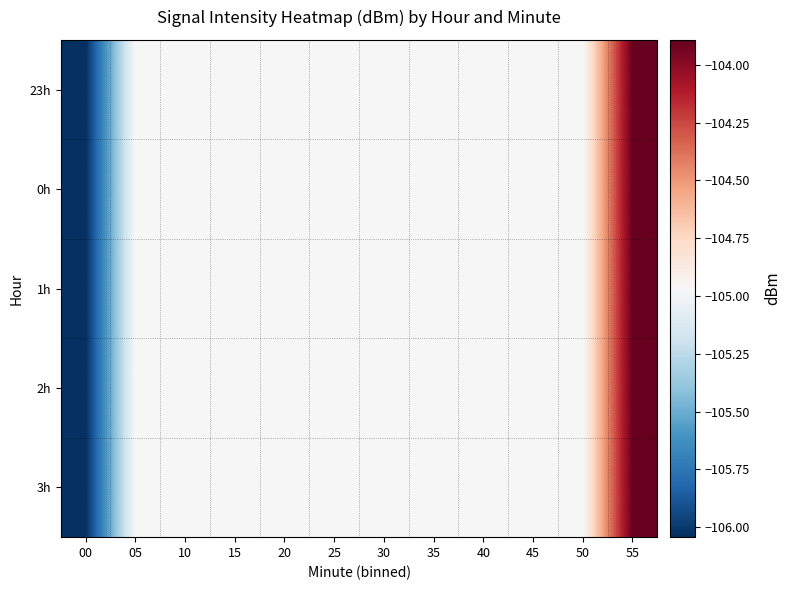

At which category does the chart reach its peak across all series?

55